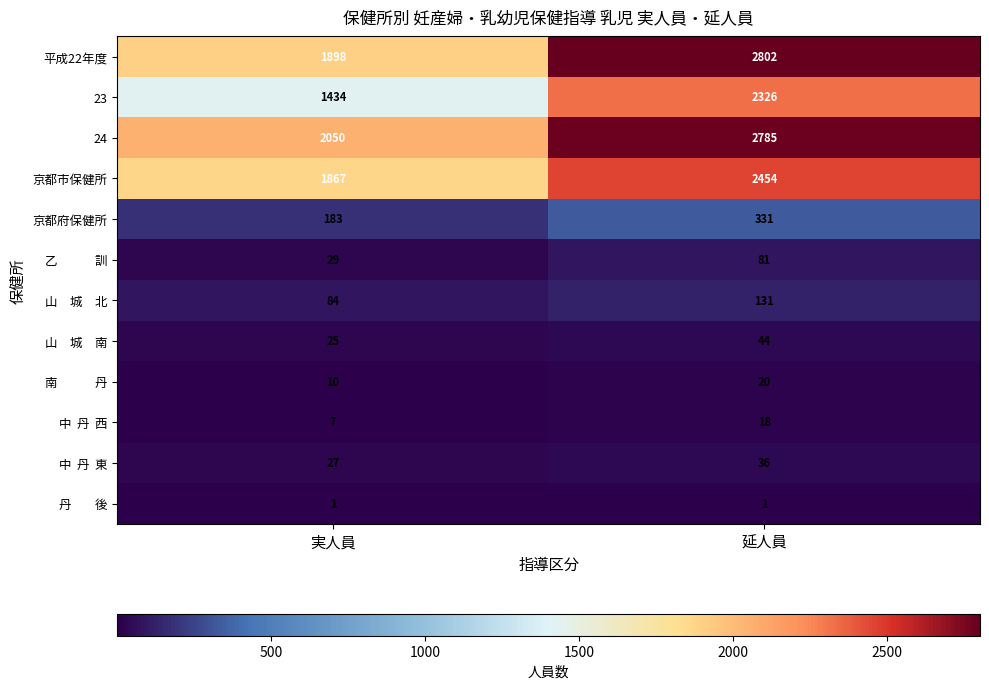

Which label corresponds to the largest value in the chart?

延人員